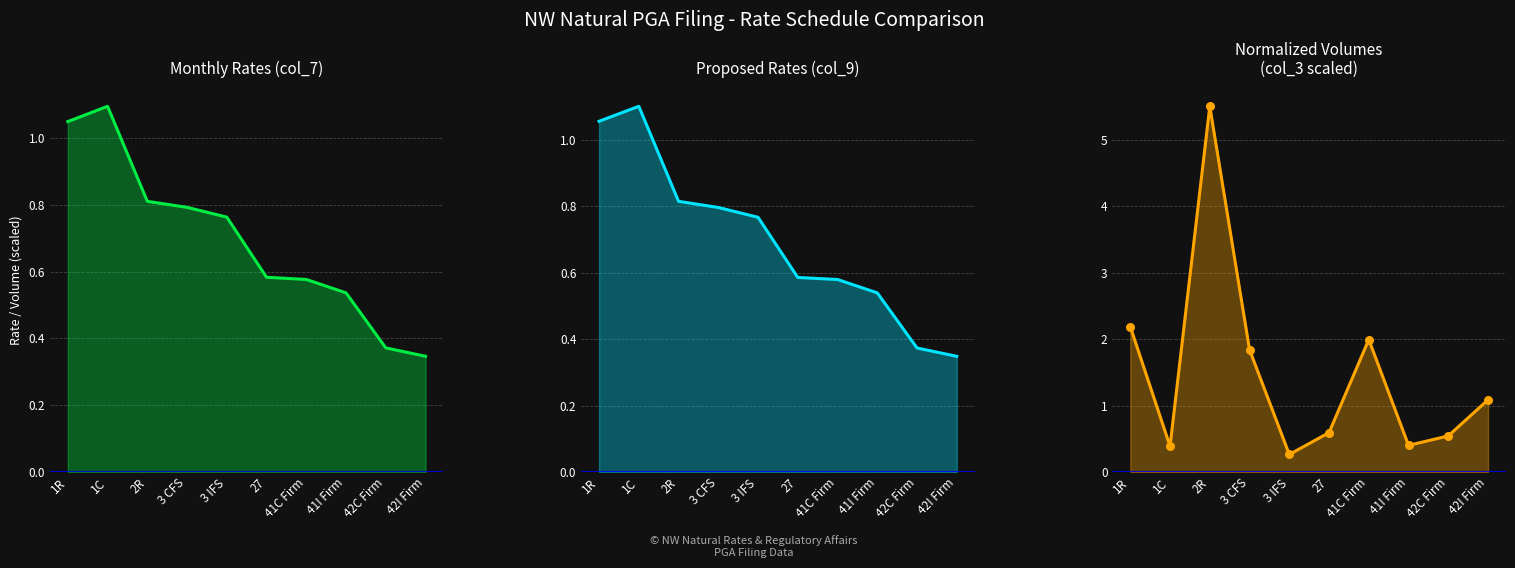

Which series has the largest total across all categories?

Normalized Volumes (col_3 scaled) line